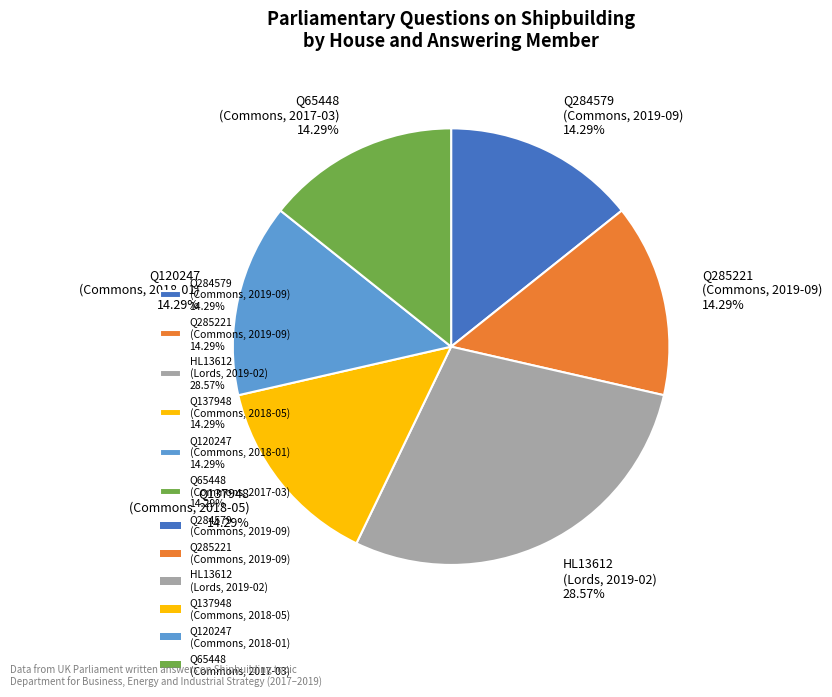

Combined, do Q137948 (Commons, 2018-05) 14.29% and Q120247 (Commons, 2018-01) 14.29% account for over 50%?

No